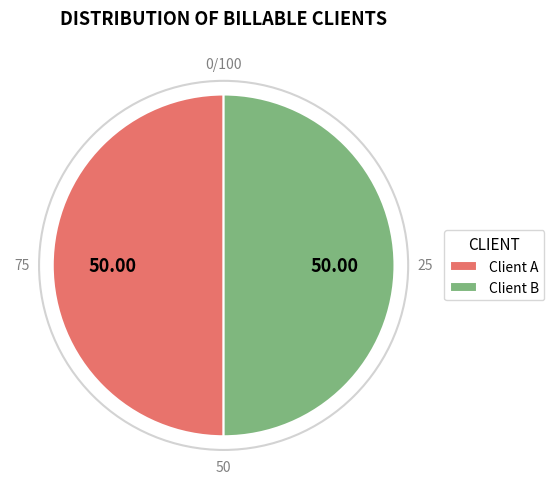

Combined, do Client A and Client B account for over 50%?

Yes